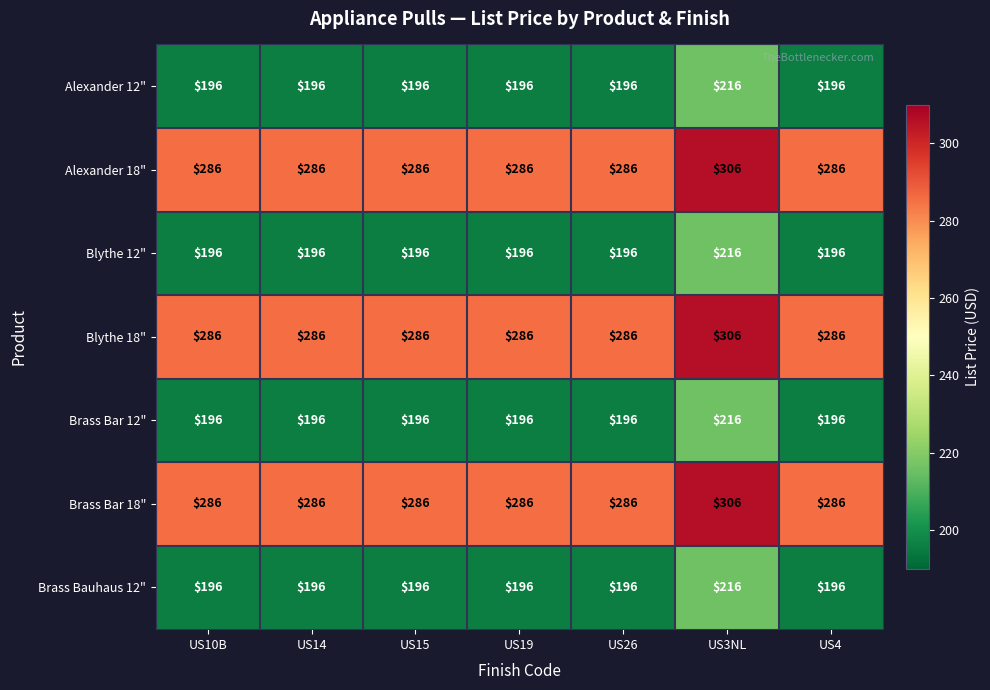

Is the value of Blythe 18" at US3NL greater than the value of Brass Bauhaus 12" at US3NL?

Yes